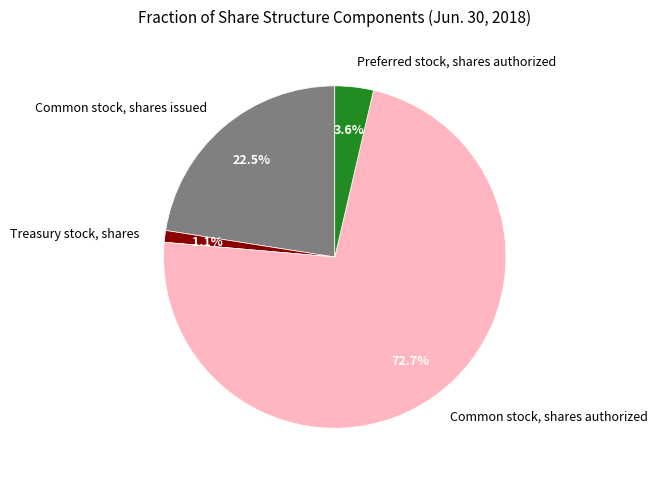

Which category has the smallest portion of the pie?

Treasury stock, shares